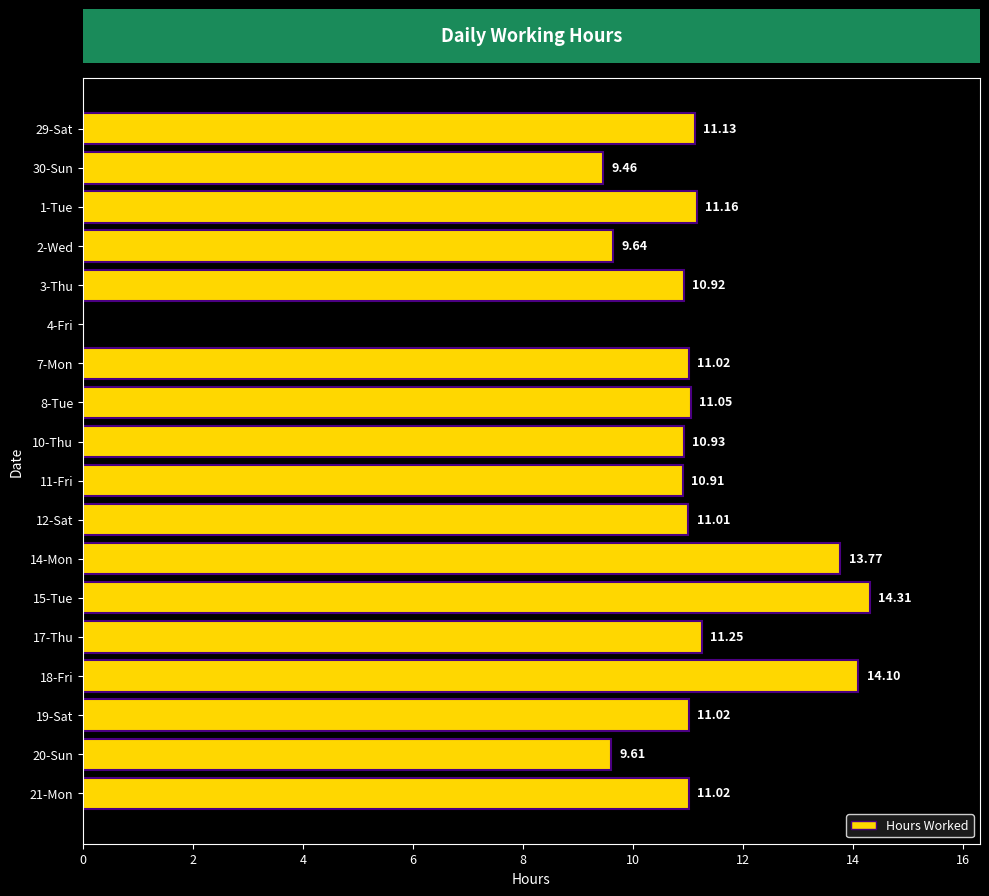

What is the sum of the values at 14-Mon and 30-Sun?

23.2